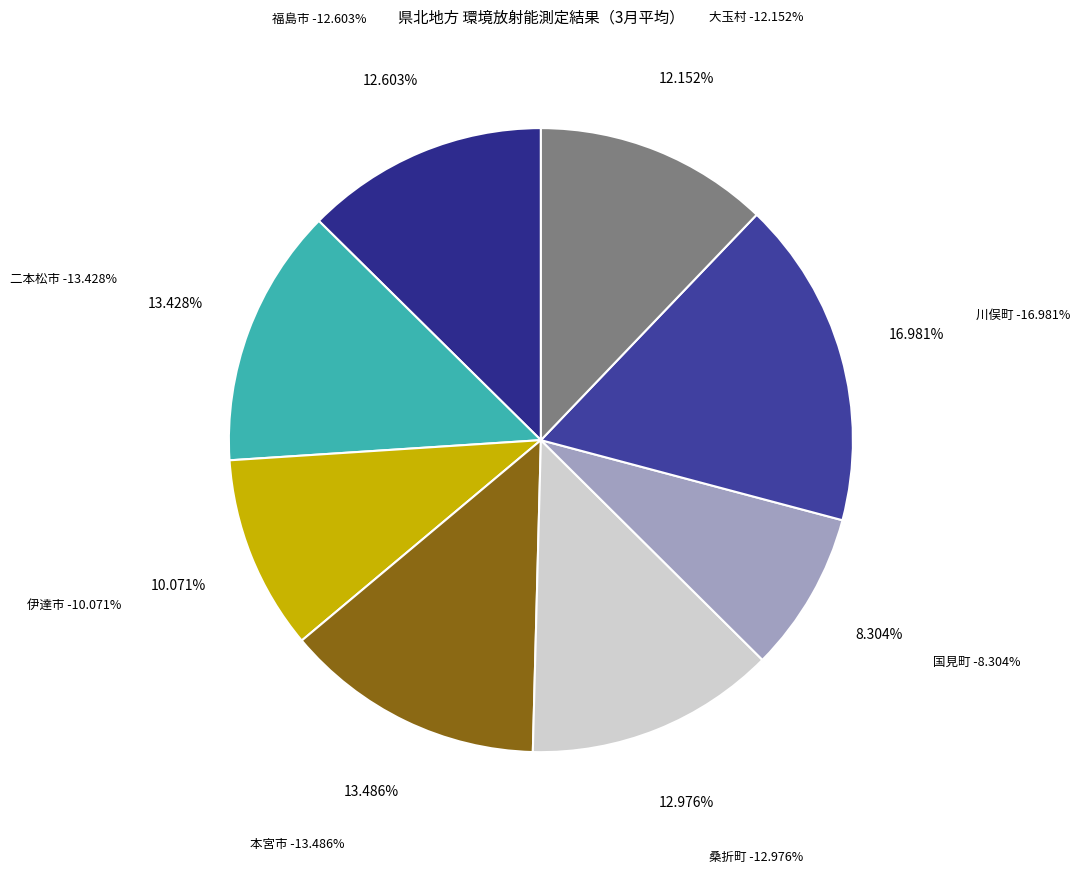

Does any single category account for the majority?

No